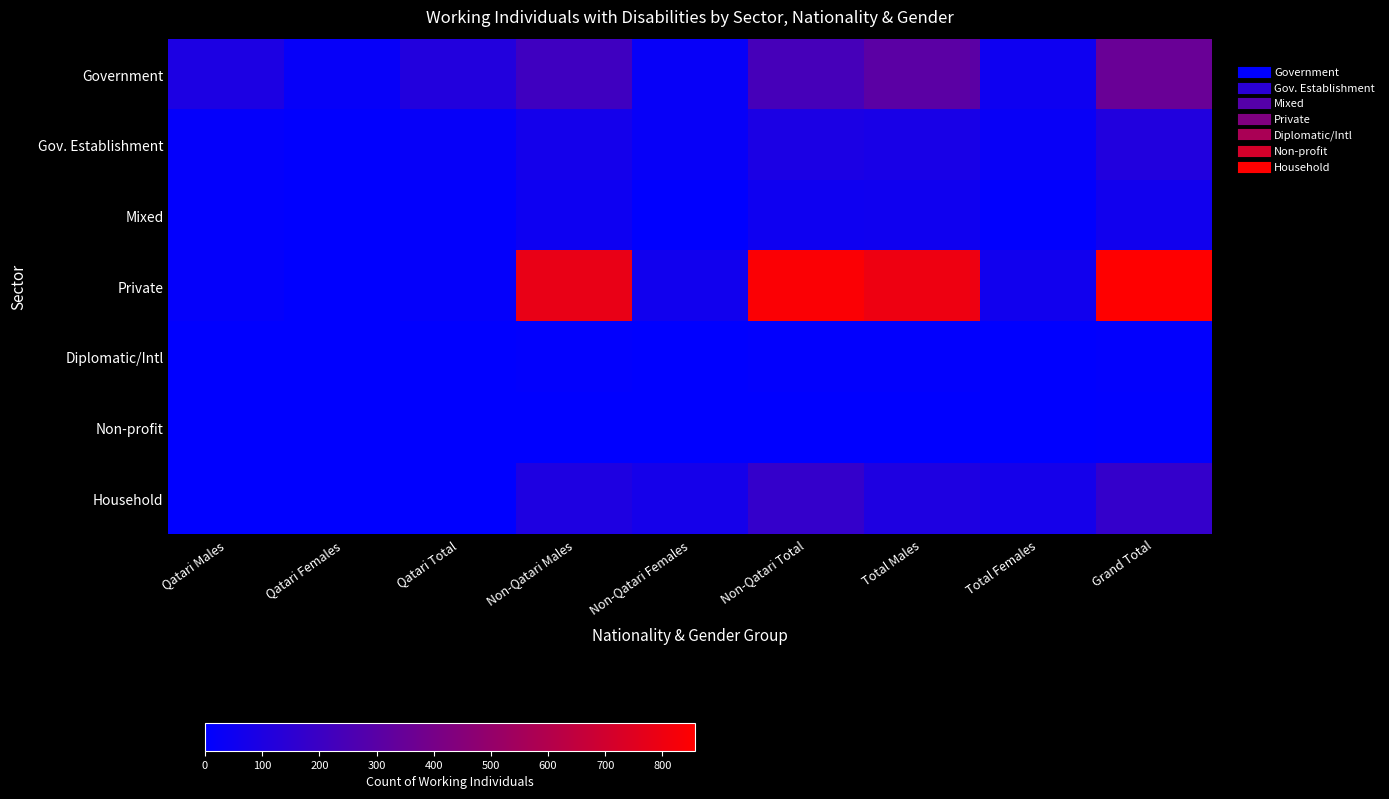

Reading right to left, list all the values displayed in this chart.

Government: Grand Total=354	Total Females=47	Total Males=307	Non-Qatari Total=237	Non-Qatari Females=26	Non-Qatari Males=211	Qatari Total=117	Qatari Females=21	Qatari Males=96
Gov. Establishment: Grand Total=113	Total Females=30	Total Males=83	Non-Qatari Total=92	Non-Qatari Females=24	Non-Qatari Males=68	Qatari Total=21	Qatari Females=6	Qatari Males=15
Mixed: Grand Total=57	Total Females=4	Total Males=53	Non-Qatari Total=49	Non-Qatari Females=3	Non-Qatari Males=46	Qatari Total=8	Qatari Females=1	Qatari Males=7
Private: Grand Total=857	Total Females=60	Total Males=797	Non-Qatari Total=843	Non-Qatari Females=60	Non-Qatari Males=783	Qatari Total=14	Qatari Females=0	Qatari Males=14
Diplomatic/Intl: Grand Total=8	Total Females=1	Total Males=7	Non-Qatari Total=8	Non-Qatari Females=1	Non-Qatari Males=7	Qatari Total=0	Qatari Females=0	Qatari Males=0
Non-profit: Grand Total=5	Total Females=2	Total Males=3	Non-Qatari Total=2	Non-Qatari Females=0	Non-Qatari Males=2	Qatari Total=3	Qatari Females=2	Qatari Males=1
Household: Grand Total=176	Total Females=73	Total Males=103	Non-Qatari Total=176	Non-Qatari Females=73	Non-Qatari Males=103	Qatari Total=0	Qatari Females=0	Qatari Males=0